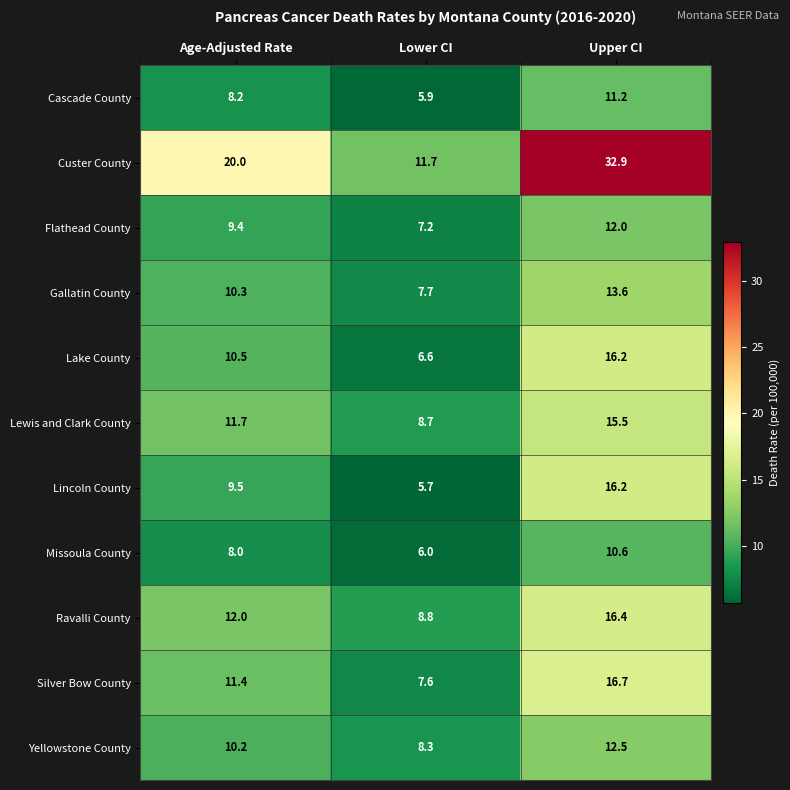

What is the total value across all series at Upper CI?

173.8